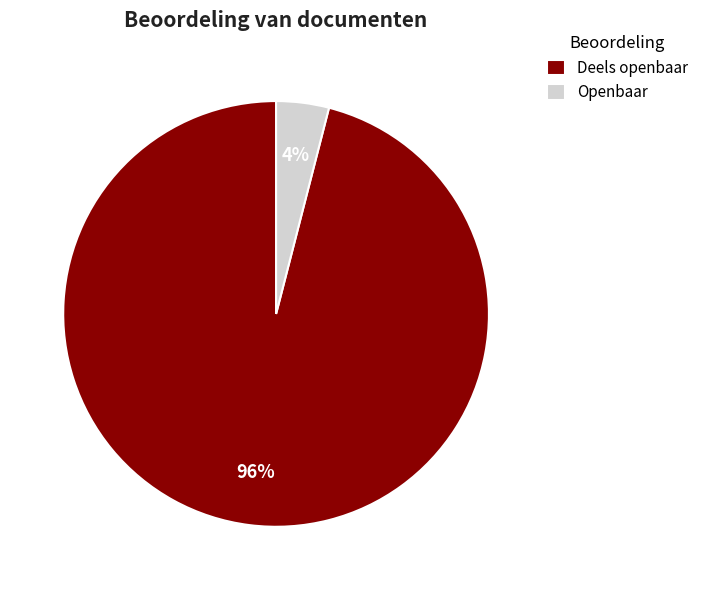

Which category has the smallest portion of the pie?

Openbaar